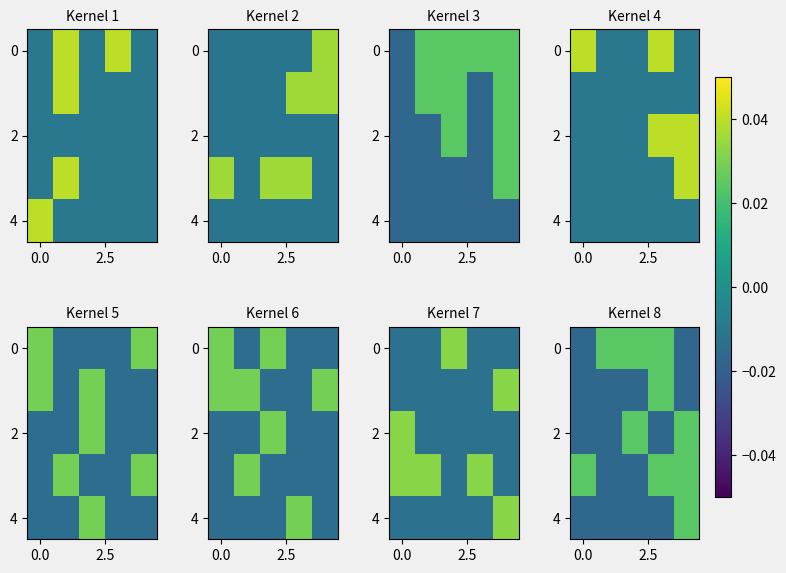

How many values in the 4 series exceed 0?

1